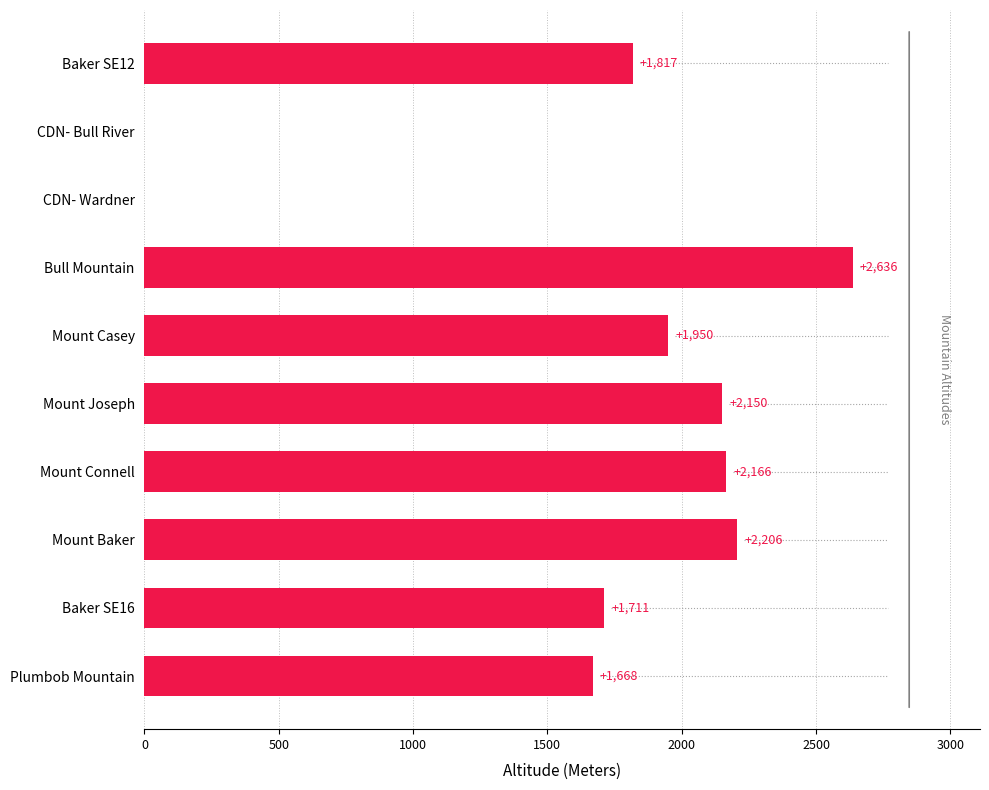

Which label corresponds to the largest value in the chart?

Bull Mountain